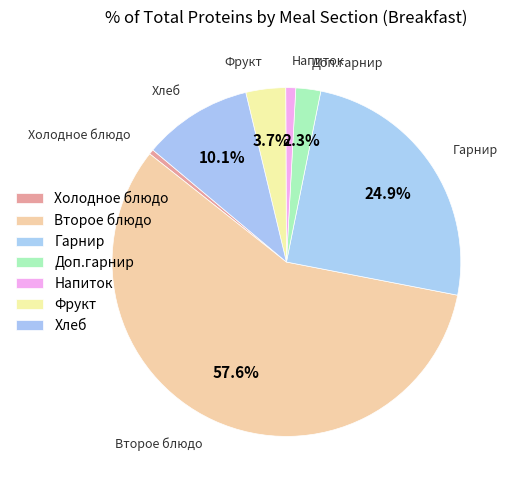

How many slices are in this pie chart?

7